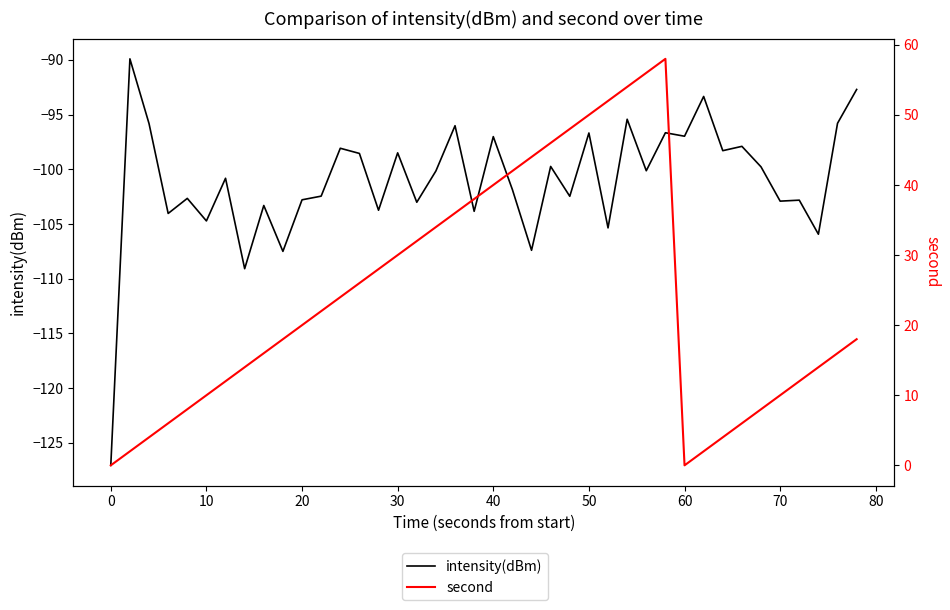

Which series has the largest total across all categories?

second